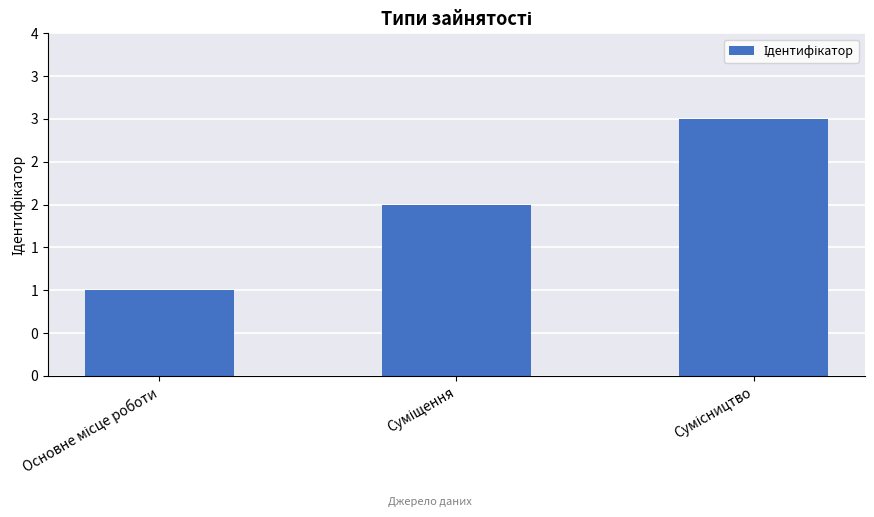

How many values are between 1 and 3?

3